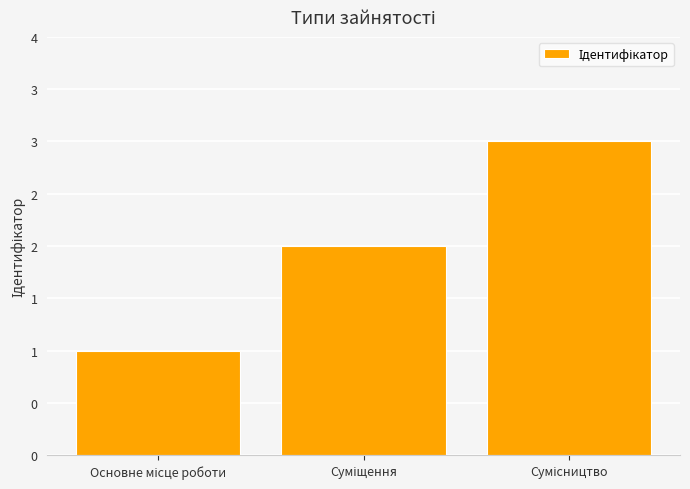

How many values are between 1 and 3?

3